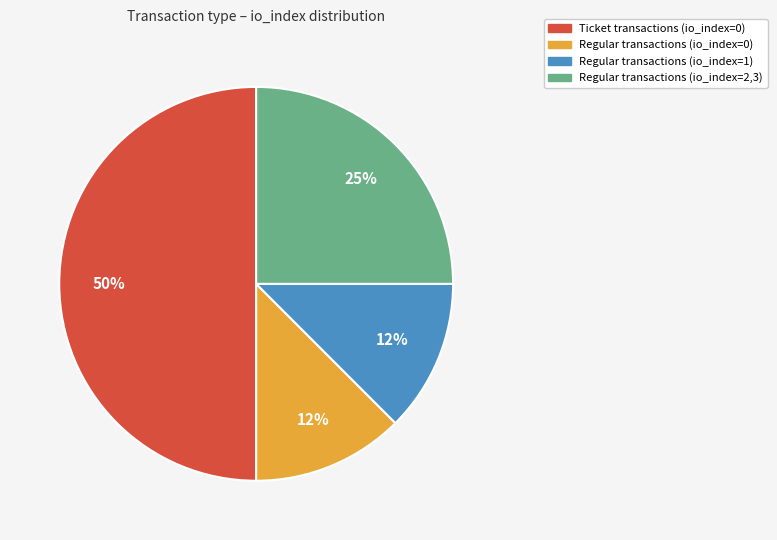

To the nearest percent, what is the average slice percentage?

25%